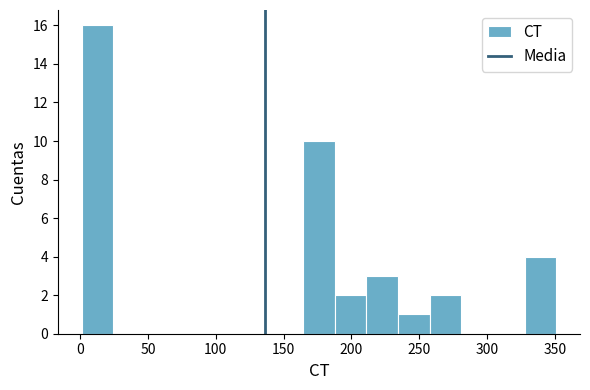

Reading left to right, list every bar in this chart as the range it spans on the x-axis followed by its height. Neither the bar edges nor the heights are printed on the chart, so give them approximately, as read against the axes.

0 to 25: 16
25 to 50: 0
50 to 70: 0
70 to 95: 0
95 to 120: 0
120 to 140: 0
140 to 165: 0
165 to 190: 10
190 to 210: 2
210 to 235: 3
235 to 260: 1
260 to 280: 2
280 to 305: 0
305 to 330: 0
330 to 350: 4